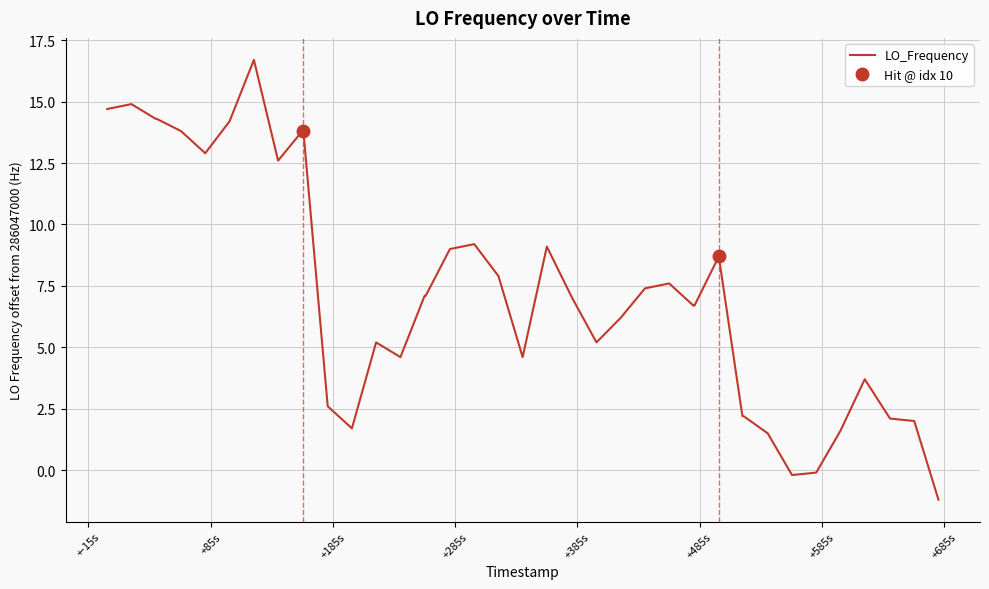

What is the minimum value for LO_Frequency?

-1.2